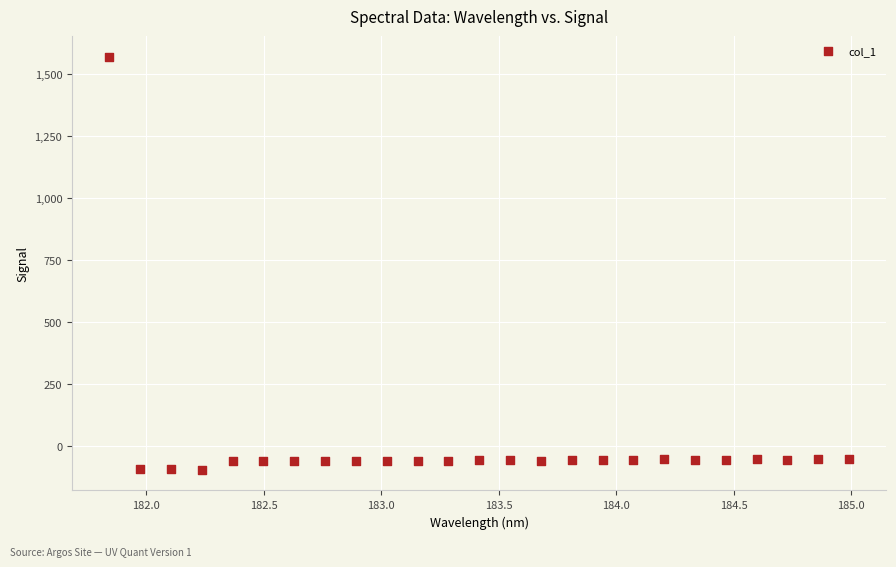

What is the range of X values (max minus min)?

3.1